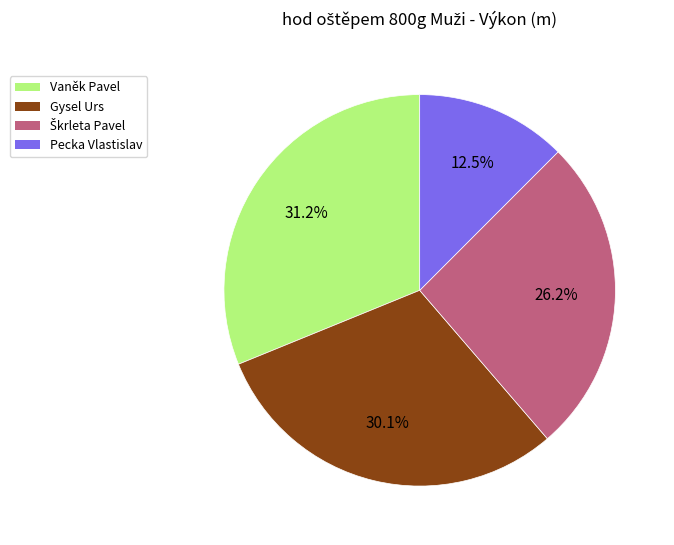

Is it true that Vaněk Pavel is 24% of the pie?

False